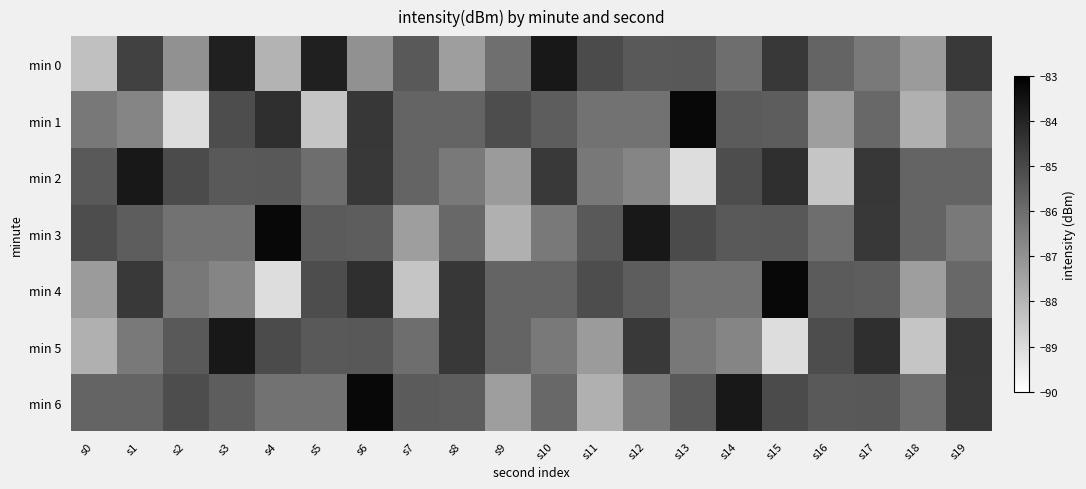

What is the smallest value displayed?

-89.1